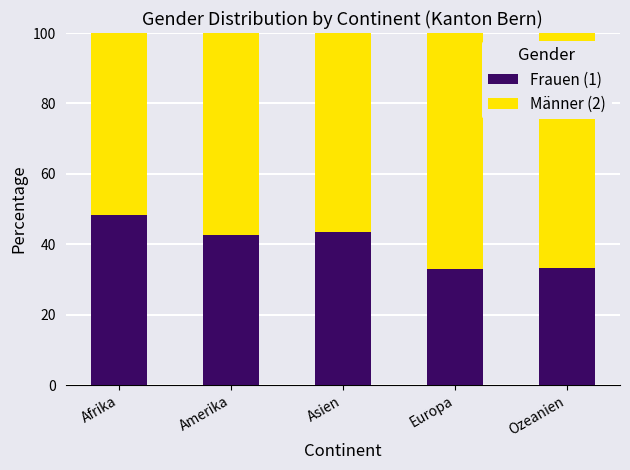

What is the highest value of the Frauen (1) series?

48.4